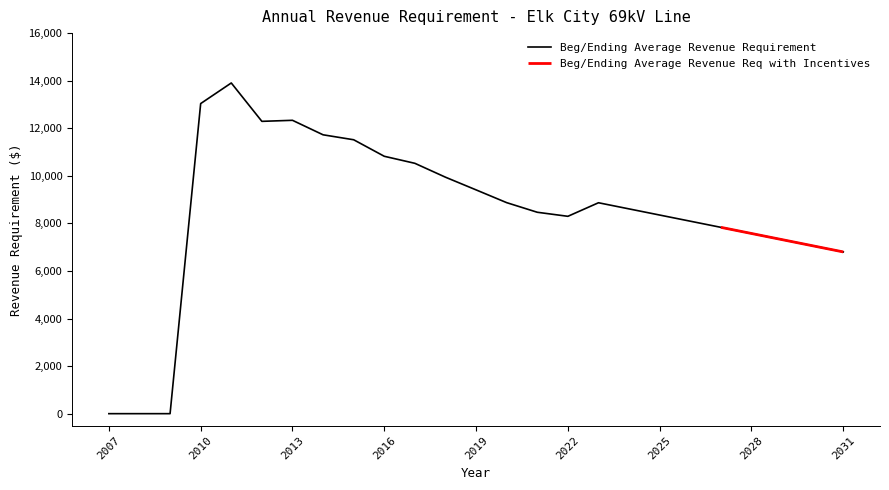

Which has a higher value, 2028 or 2025?

2025